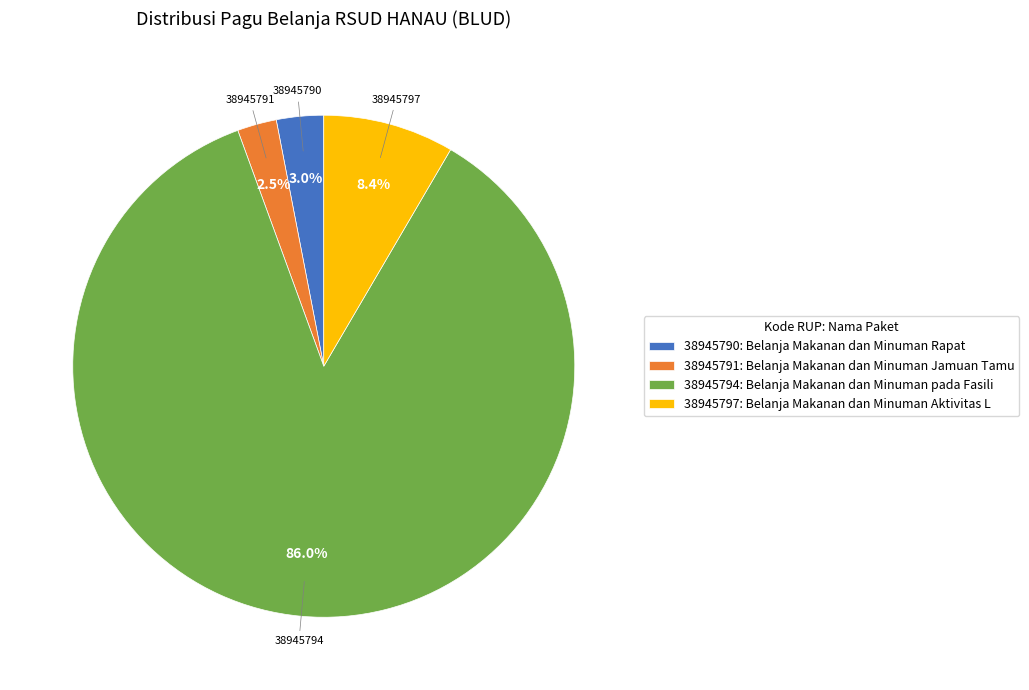

What percentage is NOT represented by 38945791: Belanja Makanan dan Minuman Jamuan Tamu?

97.5%